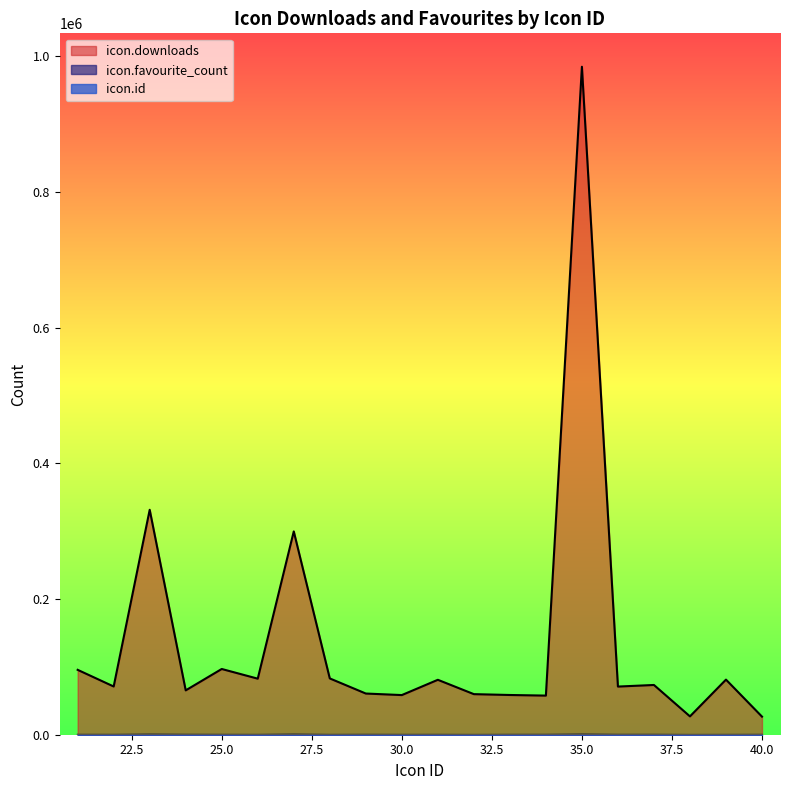

At which category is the sum across all series the highest?

35.0